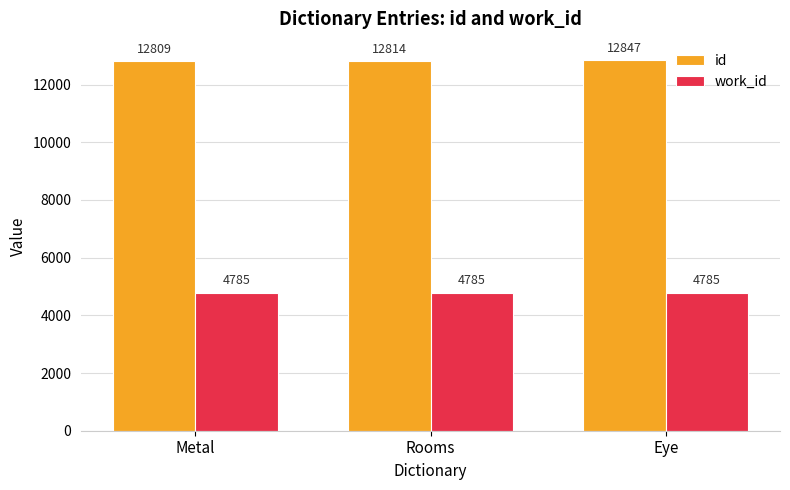

Which series has the largest total across all categories?

id